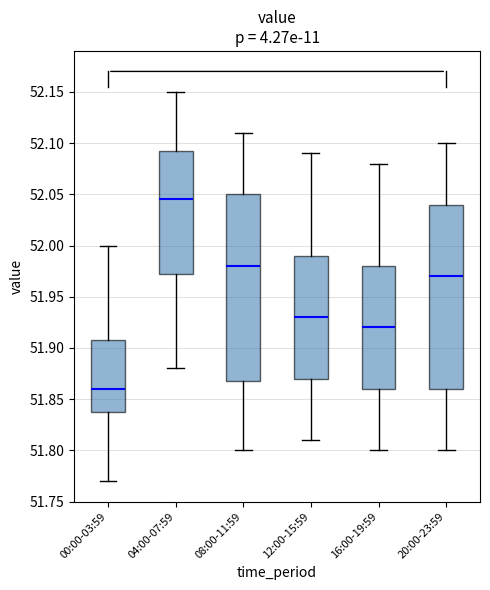

Reading left to right, read every box against the y-axis: the position of its median line, the range the box covers, and the ends of its whiskers. The values are not printed on the chart, so give them approximately, as read against the axis.

00:00-03:59: median 51.860, box 51.840 to 51.910, whiskers 51.770 to 52.000
04:00-07:59: median 52.045, box 51.975 to 52.095, whiskers 51.880 to 52.150
08:00-11:59: median 51.980, box 51.870 to 52.050, whiskers 51.800 to 52.110
12:00-15:59: median 51.930, box 51.870 to 51.990, whiskers 51.810 to 52.090
16:00-19:59: median 51.920, box 51.860 to 51.980, whiskers 51.800 to 52.080
20:00-23:59: median 51.970, box 51.860 to 52.040, whiskers 51.800 to 52.100